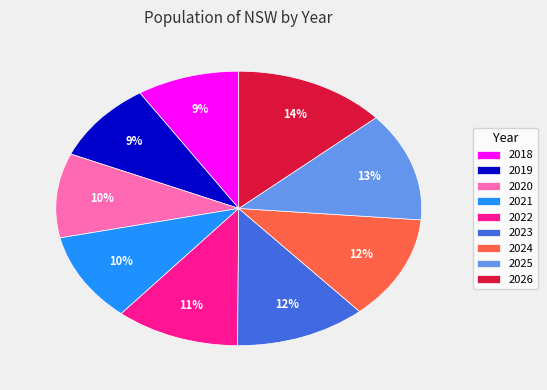

Is it true that 2026 is 27% of the pie?

False